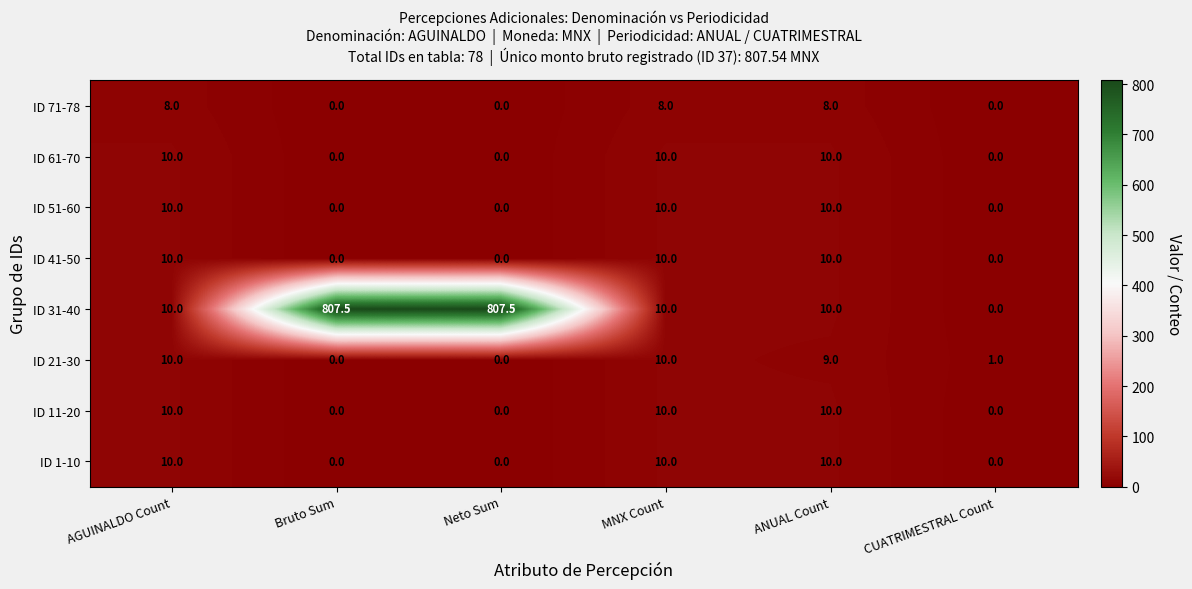

What is the total value across all series at ANUAL Count?

77.0